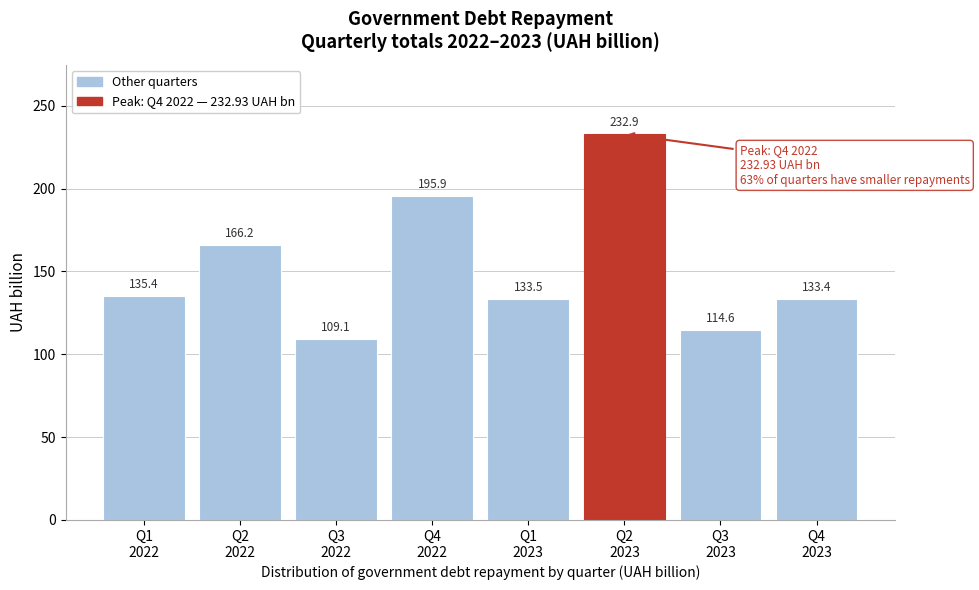

Reading right to left, list all the values displayed in this chart.

133.4	114.6	232.9	133.5	195.9	109.1	166.2	135.4